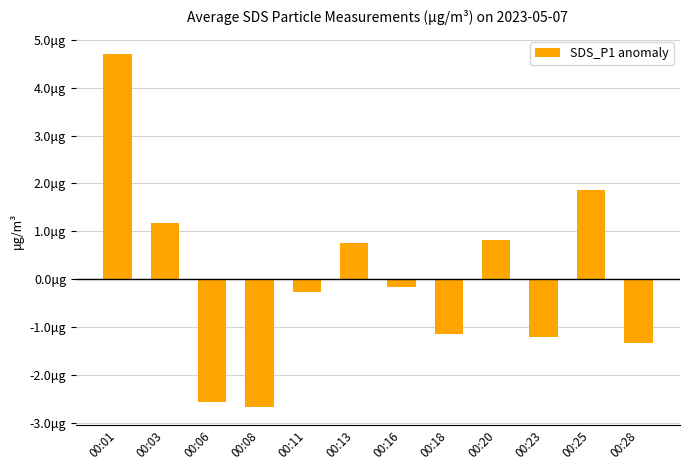

Does the chart contain any negative values?

Yes